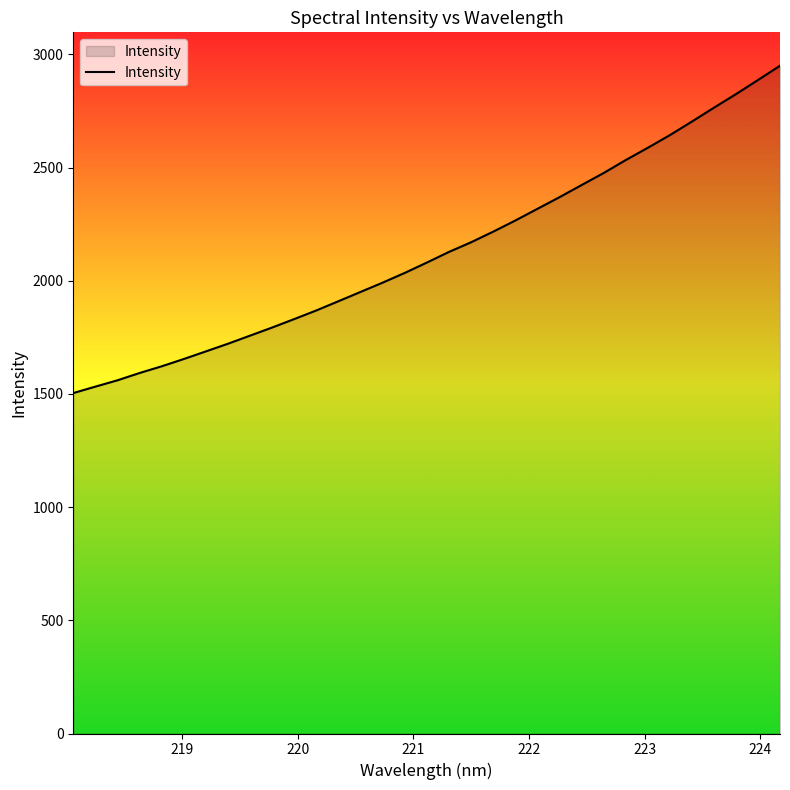

How many values exceed 2080?

17